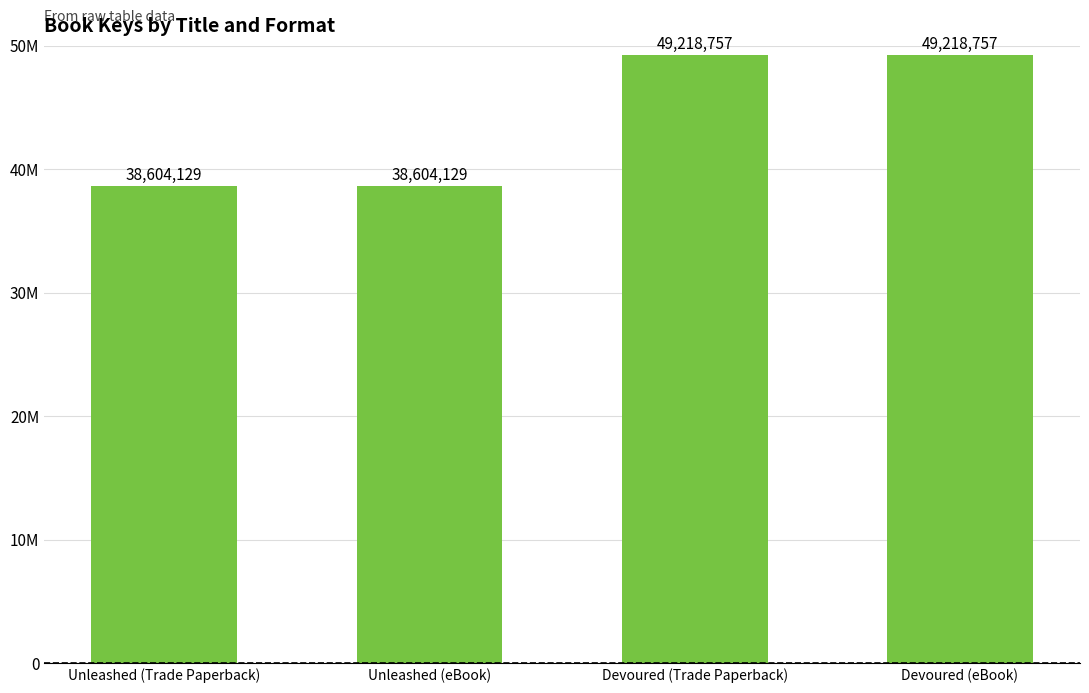

Which category has the highest value across all series?

Devoured (Trade Paperback)